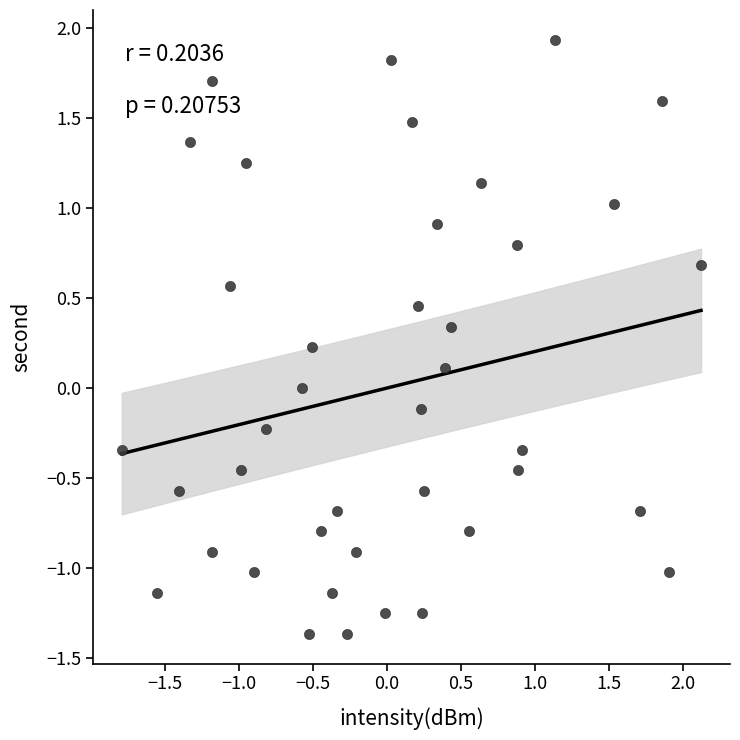

What is the range of Y values (max minus min)?

3.3